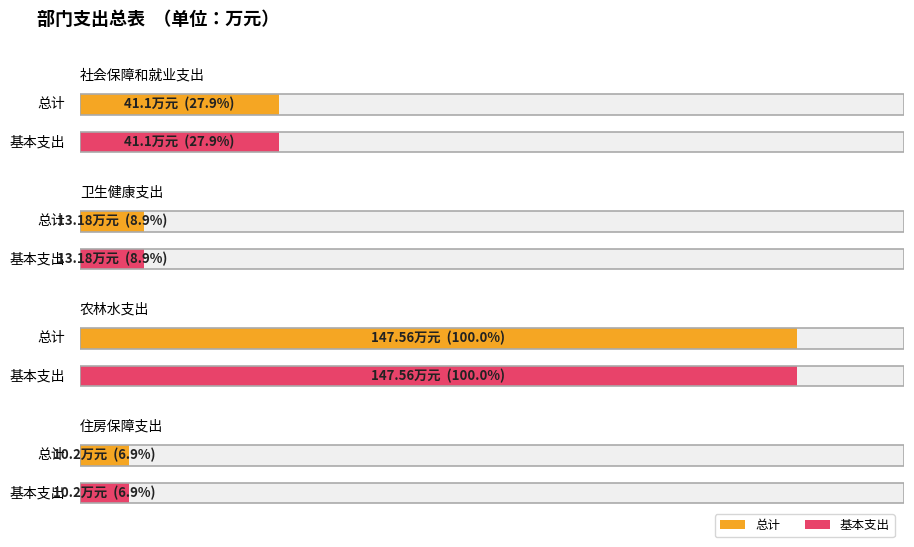

Is it true that 基本支出 equals 10.2 at 住房保障支出?

True